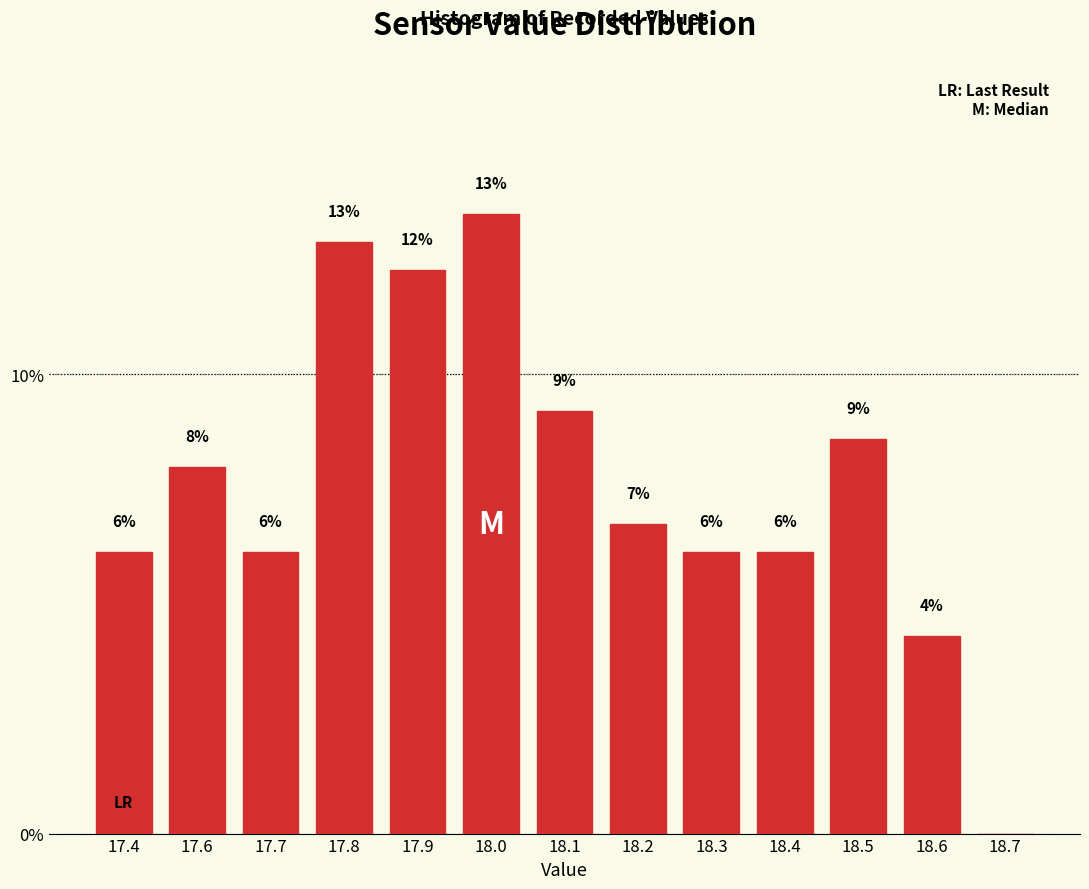

Are the bars horizontal?

No